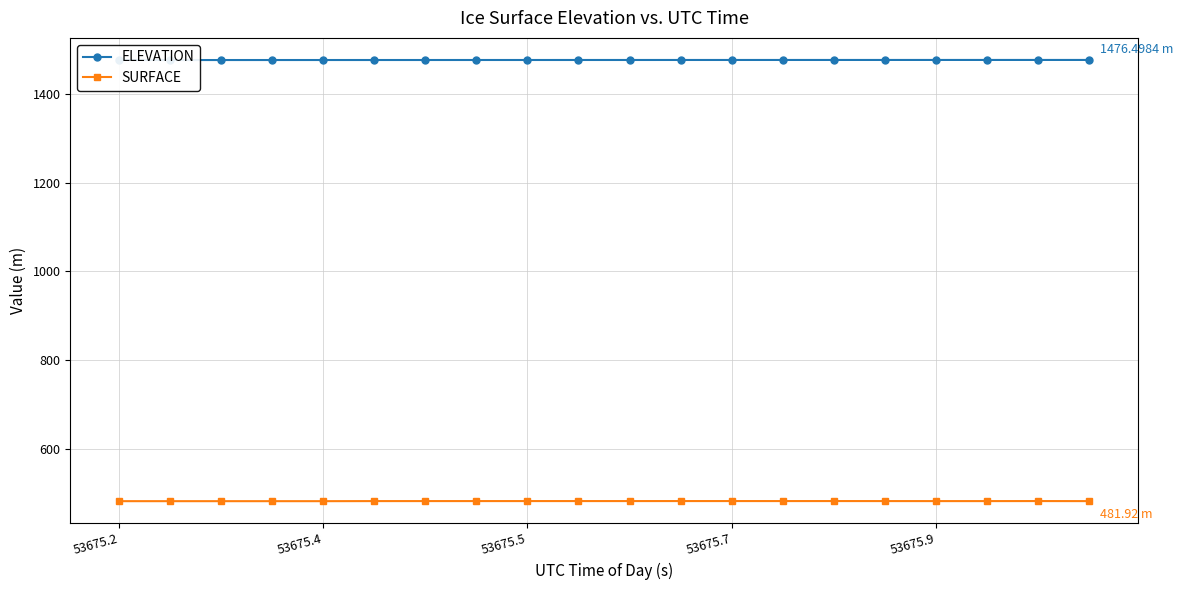

How many values in the SURFACE series are below 482?

10